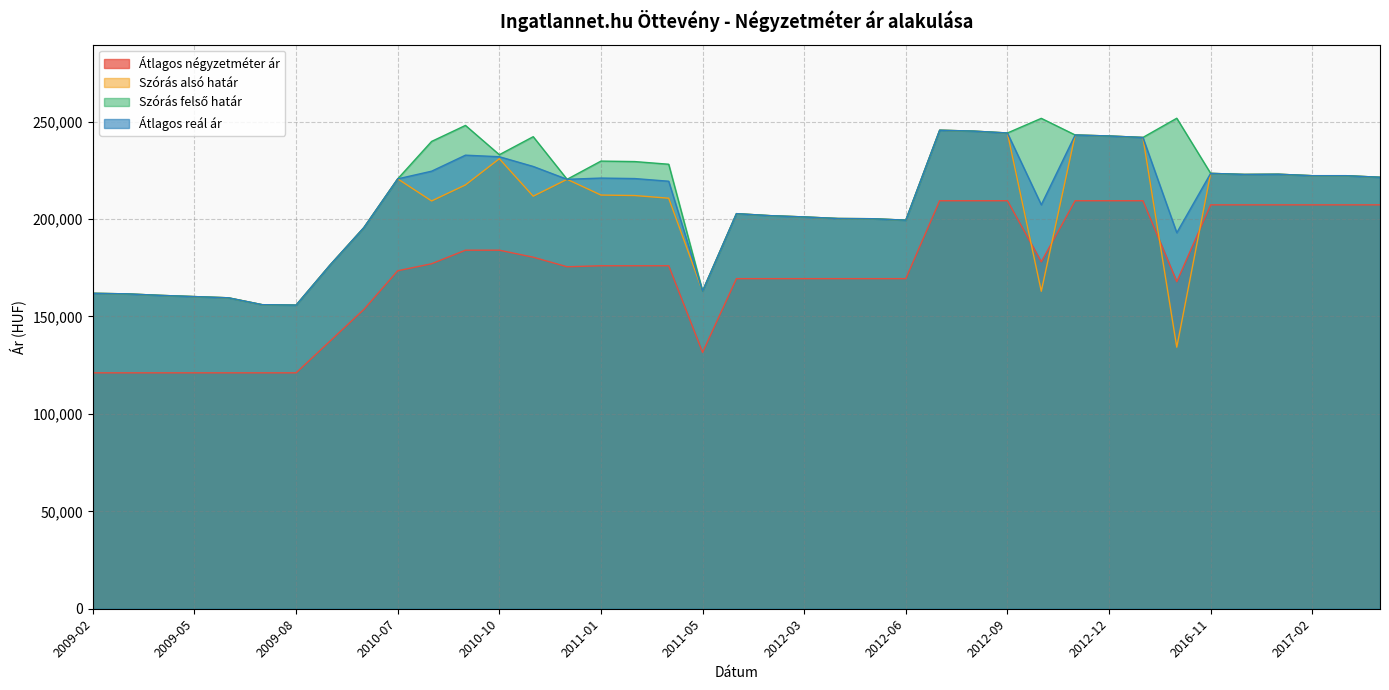

What is the difference between the maximum and second lowest values in the Átlagos négyzetméter ár series?

88340